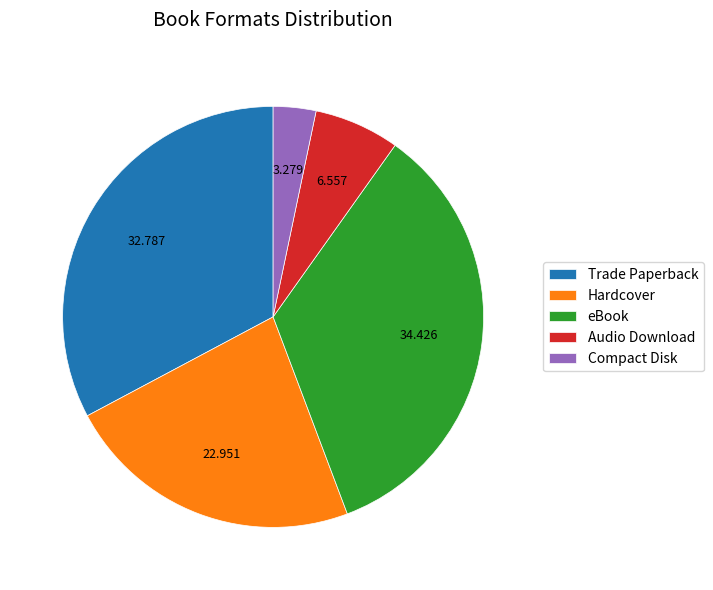

Is the sum of Audio Download and eBook greater than half?

No